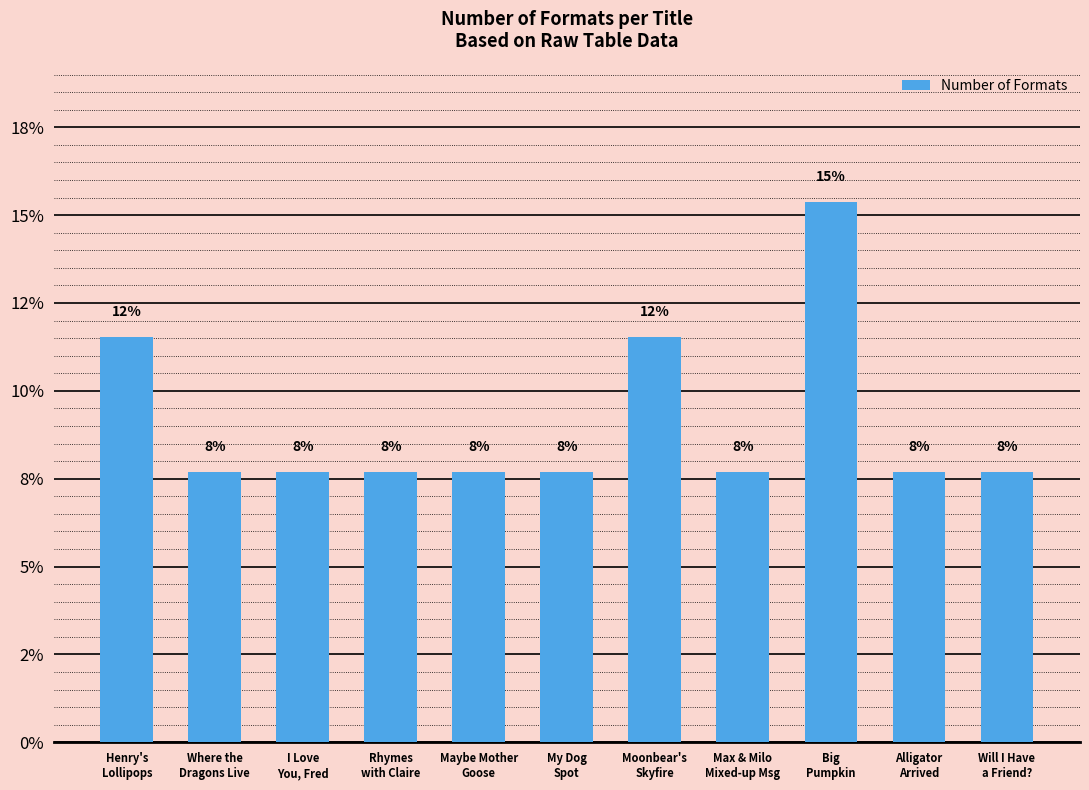

What is the sum of all values?

100.0